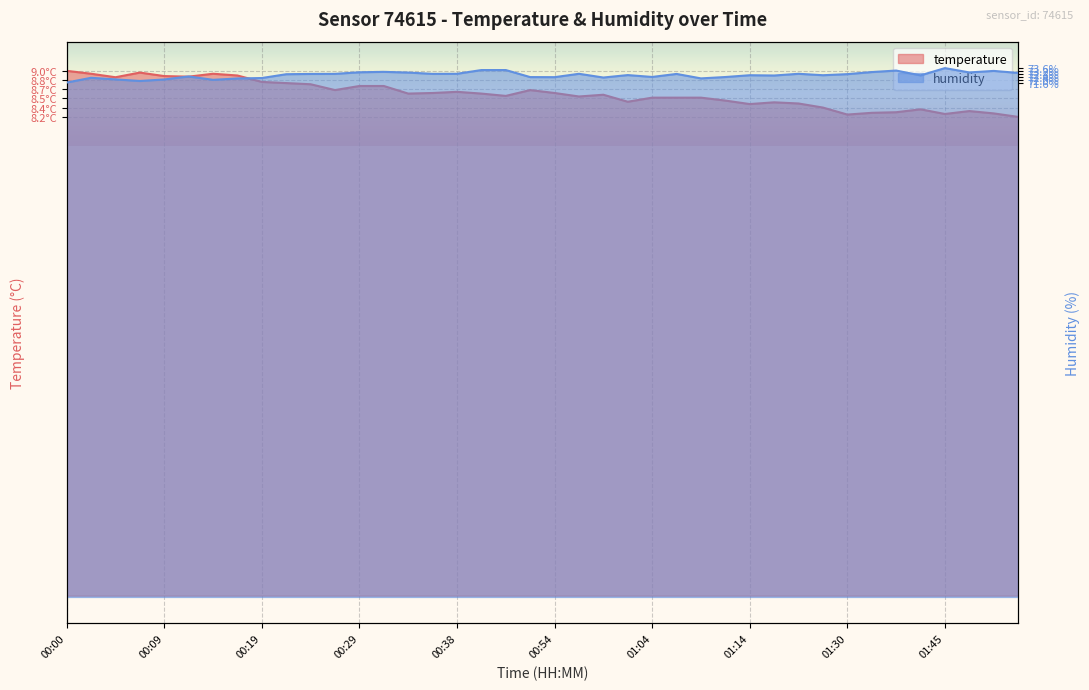

Reading left to right, extract all data points from this chart.

temperature: 9.0	8.9	8.9	9.0	8.9	8.9	8.9	8.9	8.8	8.8	8.8	8.7	8.7	8.7	8.6	8.6	8.6	8.6	8.6	8.7	8.6	8.6	8.6	8.5	8.5	8.5	8.5	8.5	8.4	8.5	8.4	8.4	8.2	8.3	8.3	8.3	8.3	8.3	8.3	8.2
humidity: 71.6	72.3	72.0	71.8	72.0	72.5	72.0	72.2	72.2	72.8	72.8	72.8	73.0	73.1	73.0	72.8	72.8	73.3	73.3	72.4	72.3	72.8	72.3	72.6	72.4	72.8	72.2	72.4	72.6	72.6	72.8	72.6	72.8	73.1	73.3	72.6	73.6	73.0	73.2	72.9